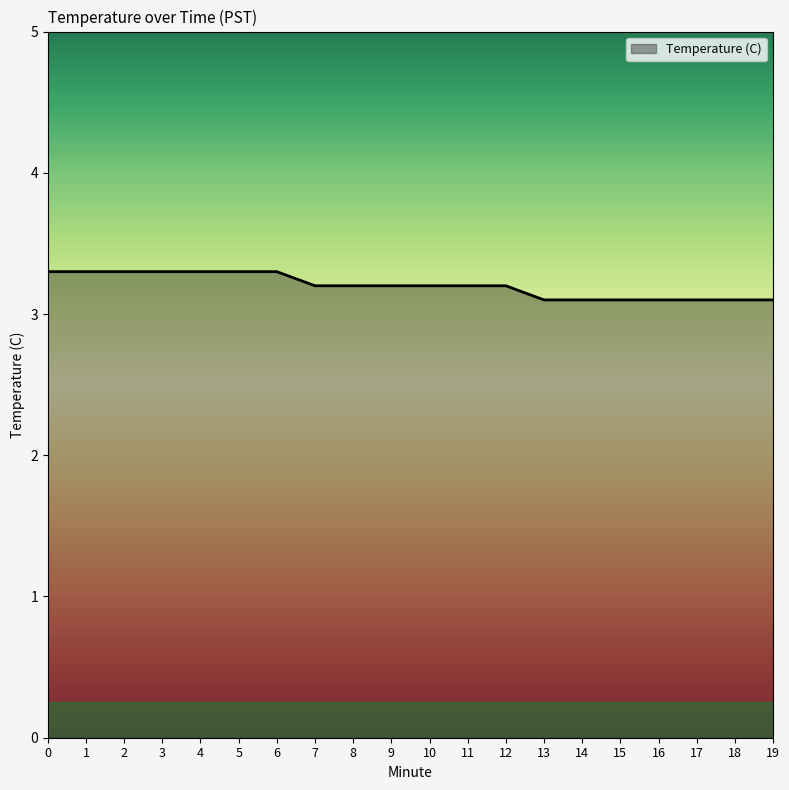

Approximately how many times larger is the value at 4 compared to 16?

1.1